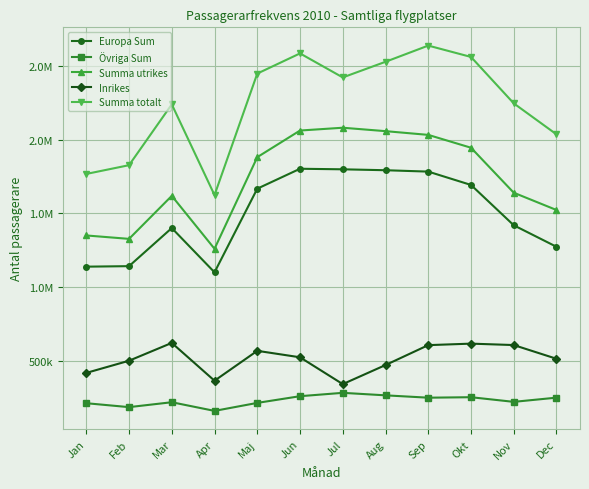

What is the sum of all Inrikes values?

6146912